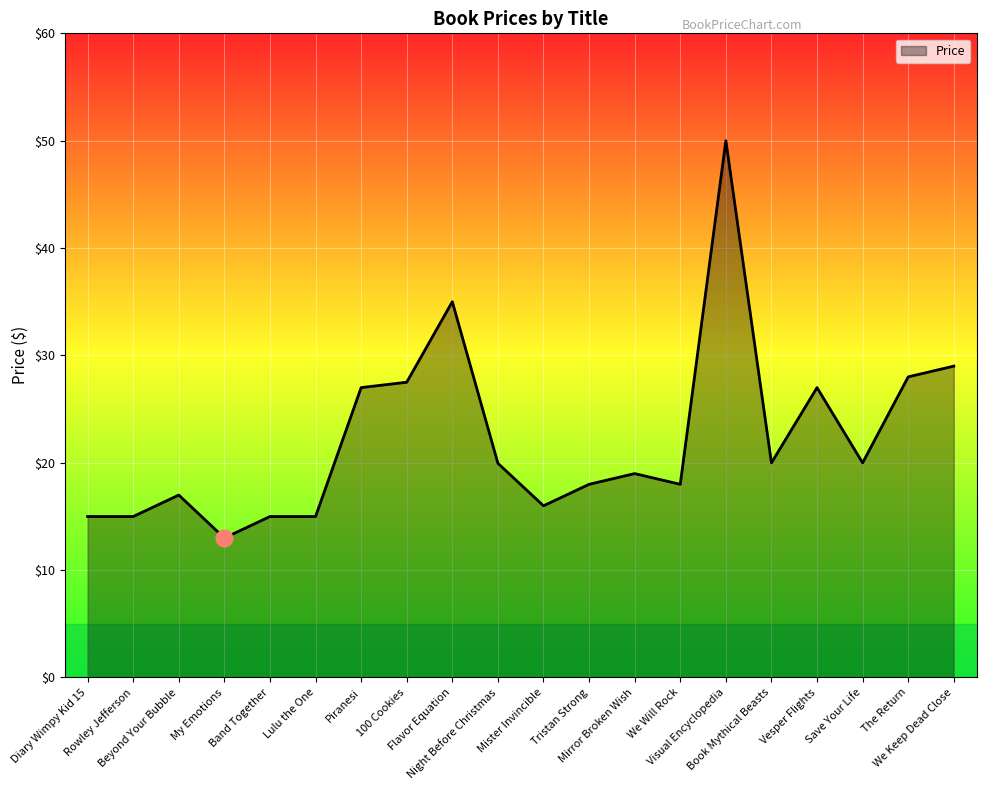

What is the maximum value shown in the chart?

50.0